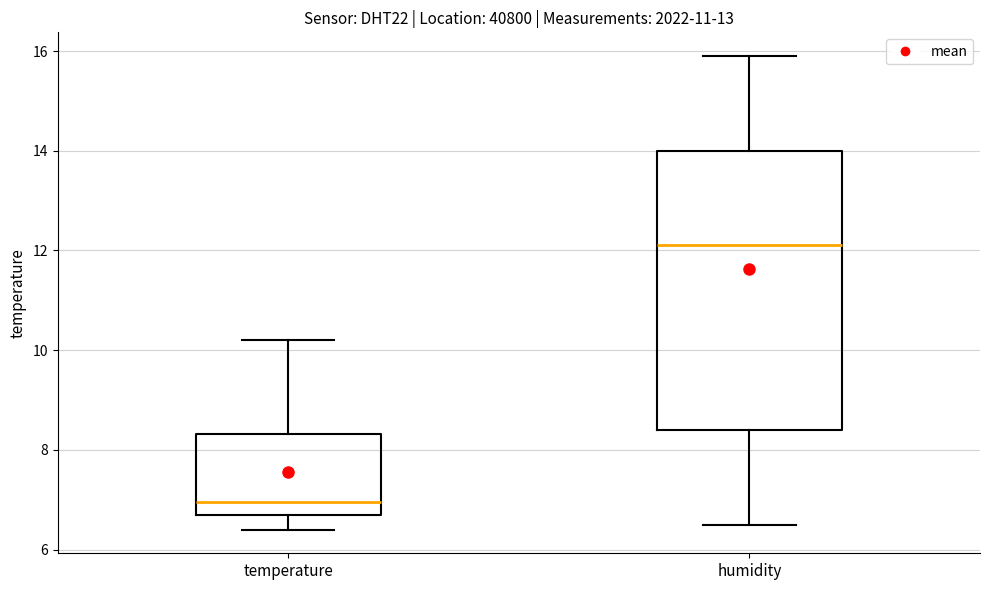

Which box is the tallest, from its lower edge to its upper edge?

humidity